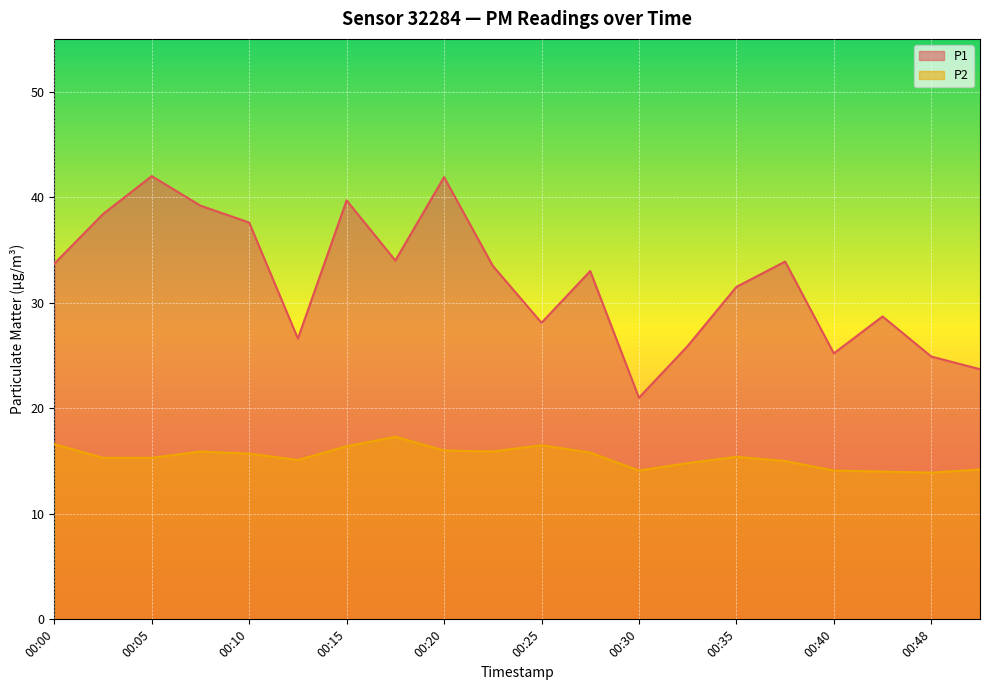

What is the greatest value displayed?

42.0